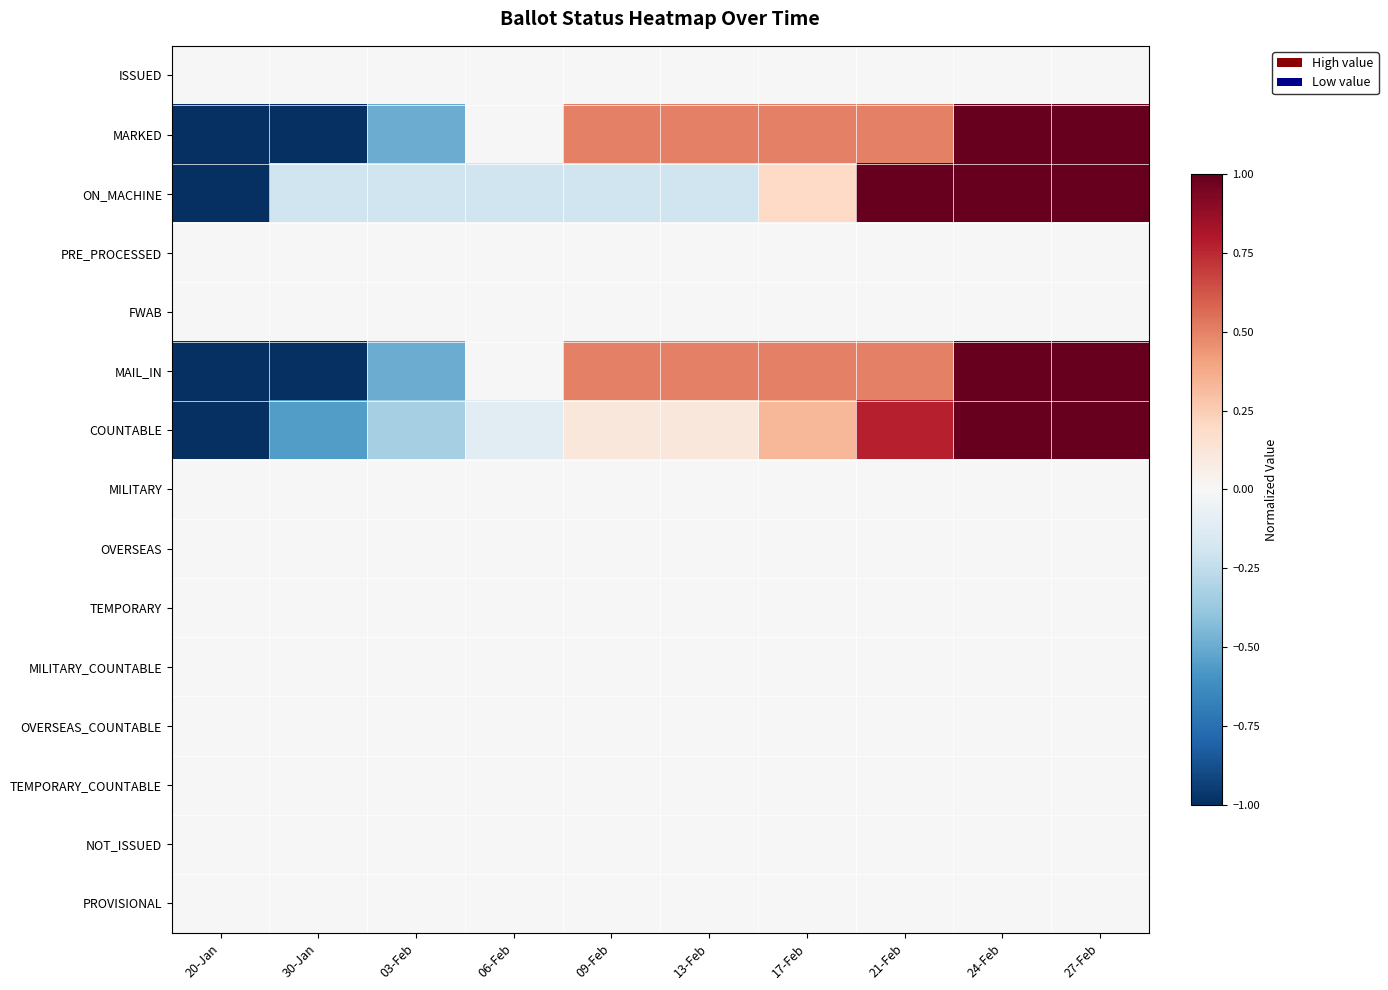

Which category has the highest value across all series?

24-Feb